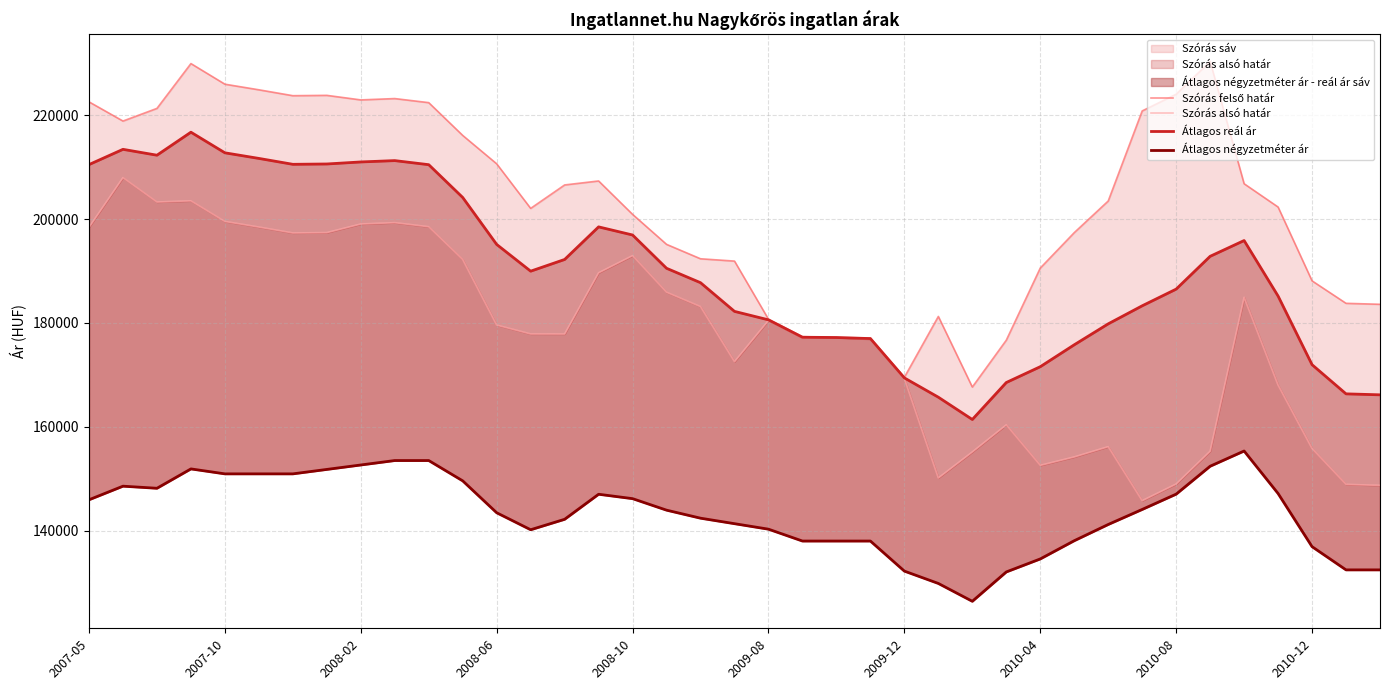

Does the chart display data point markers on the line(s)?

No